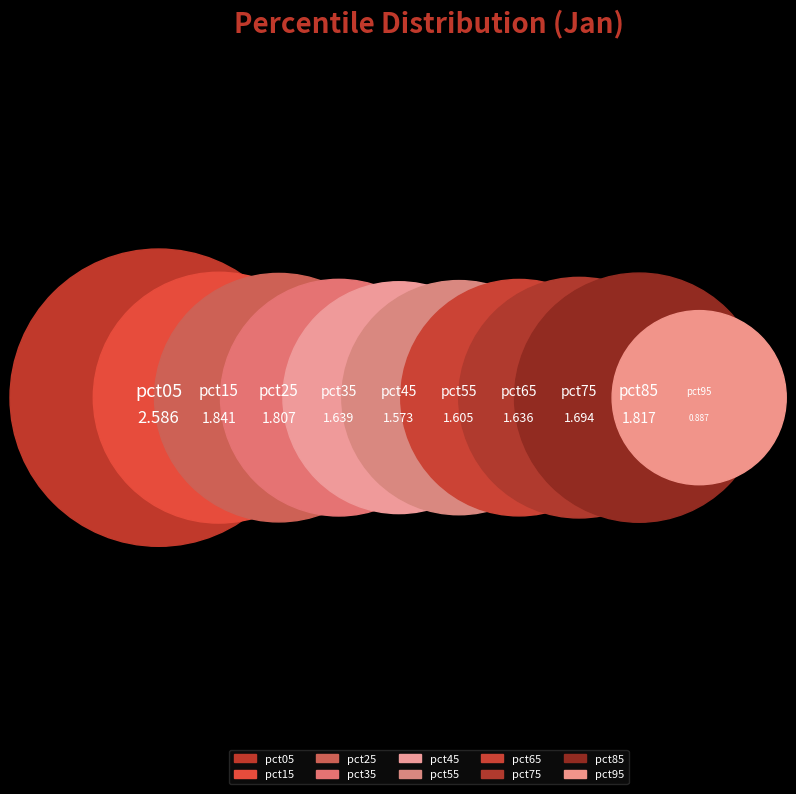

What portion of the pie excludes pct75?

90.1%